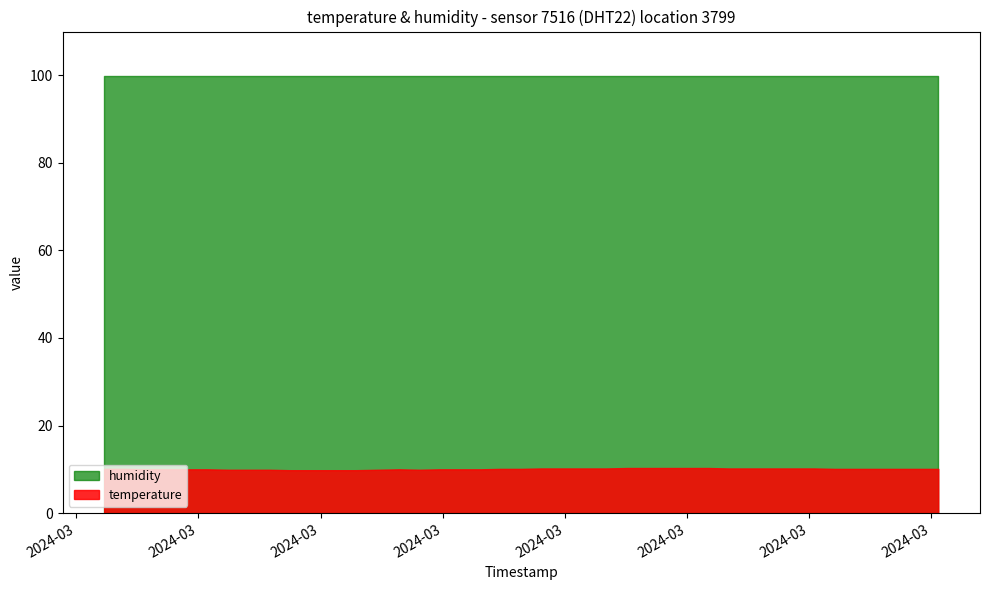

True or false: temperature and humidity intersect in this chart.

False